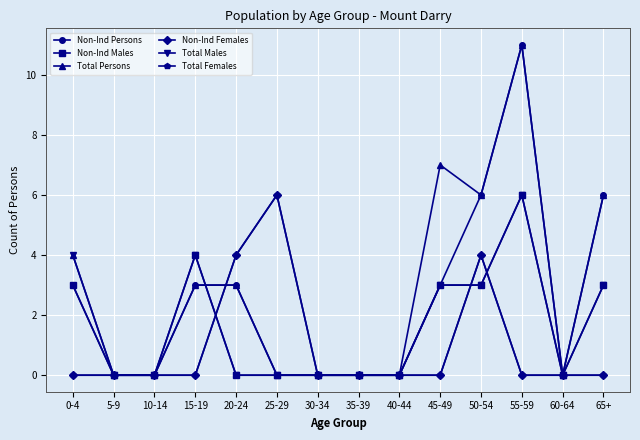

Does the chart have visible grid lines?

Yes